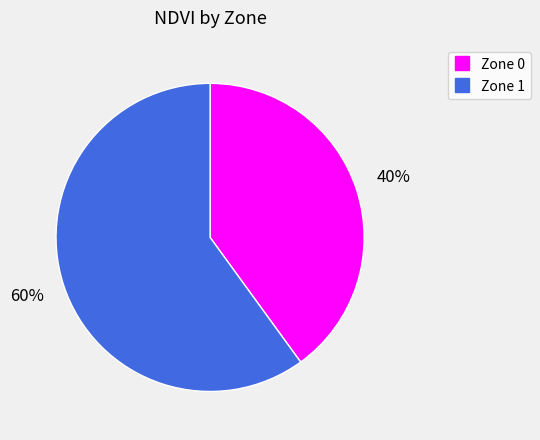

How many segments does this pie chart have?

2